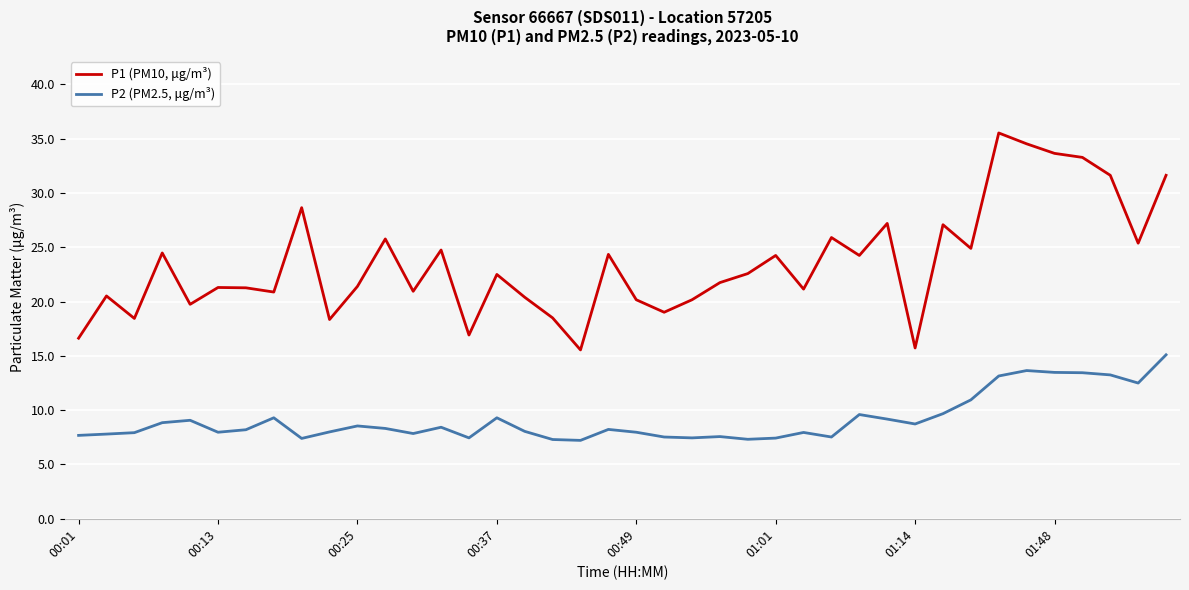

What is the difference between the maximum and minimum values in the P2 (PM2.5, μg/m³) series?

7.9